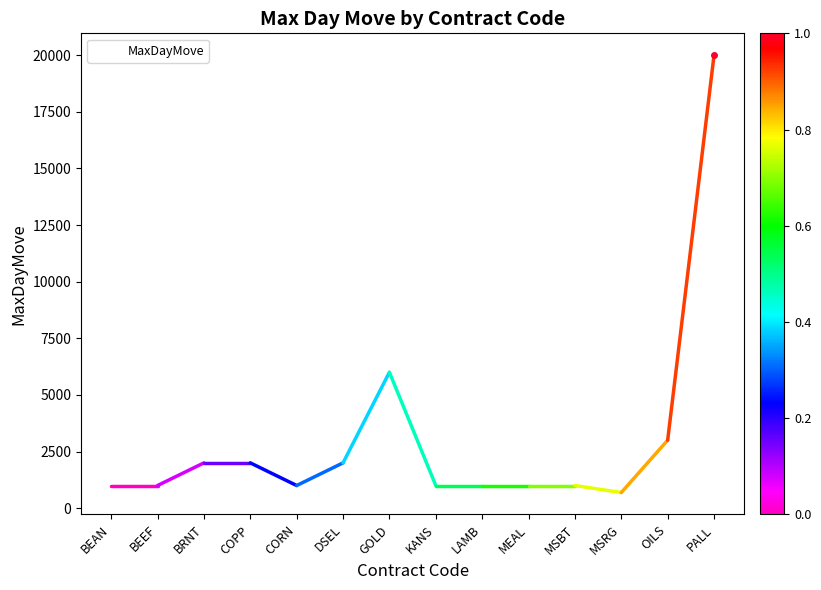

The value at PALL is 20000. True or false?

True